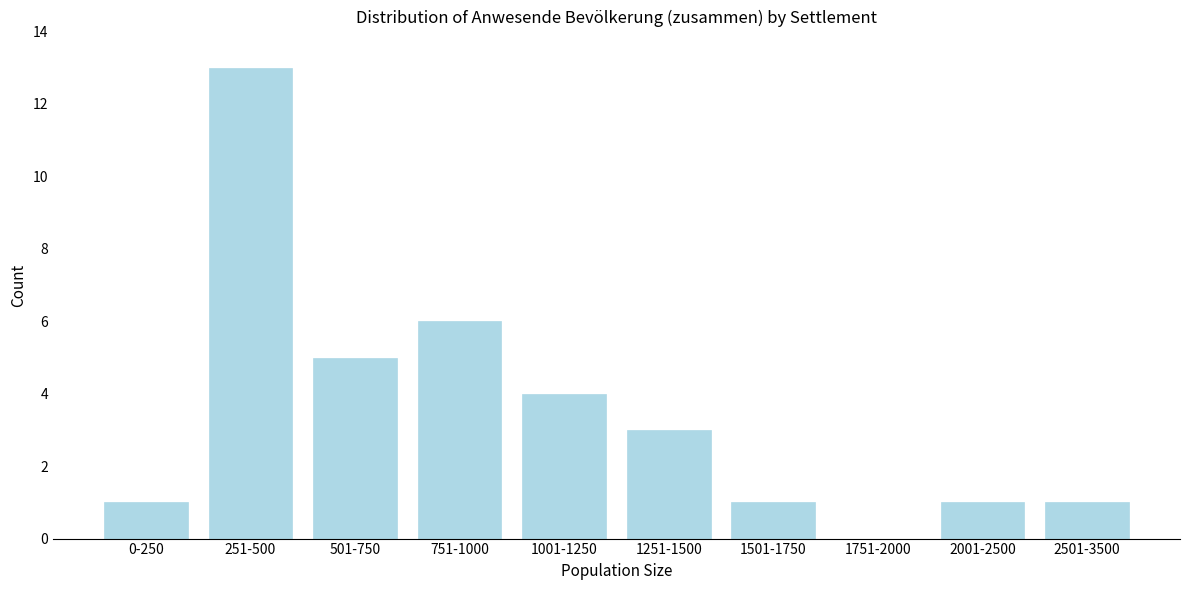

Reading left to right, transcribe all the data shown in this chart.

0-250=1	251-500=13	501-750=5	751-1000=6	1001-1250=4	1251-1500=3	1501-1750=1	1751-2000=0	2001-2500=1	2501-3500=1